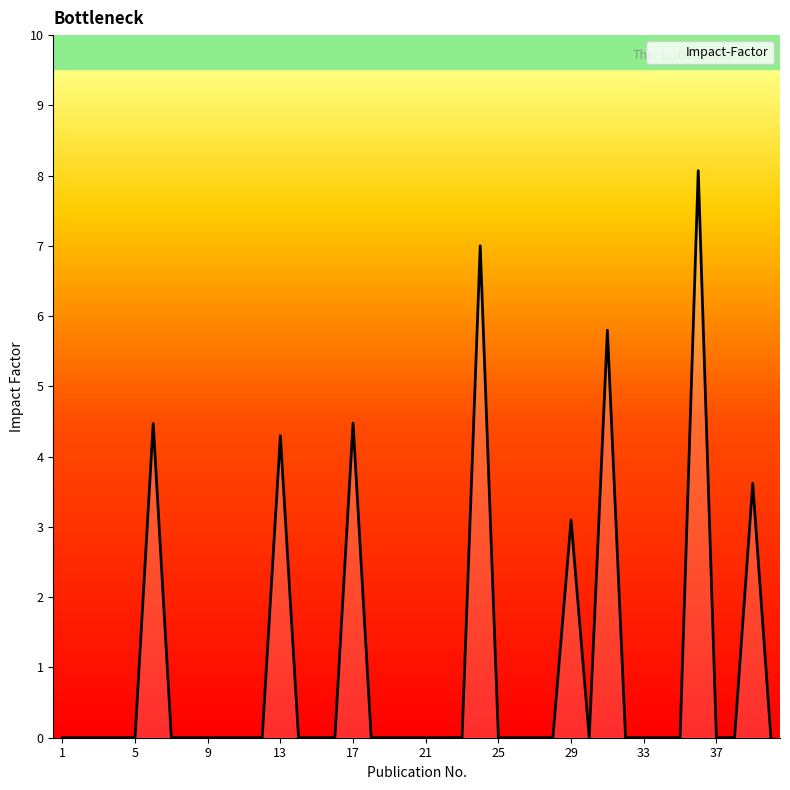

How many values are between 0 and 1?

32